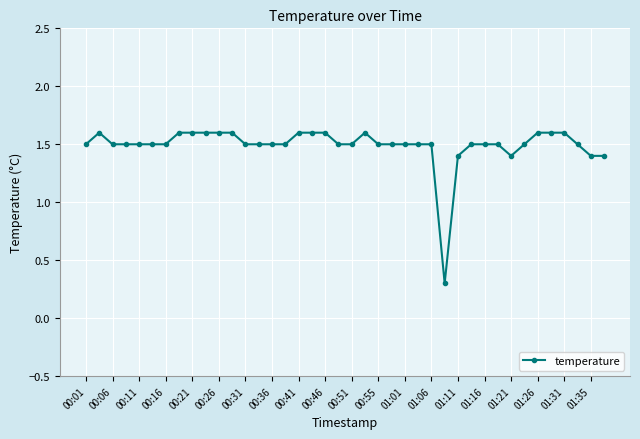

True or false: there are more than 1 points higher than both neighbors.

True